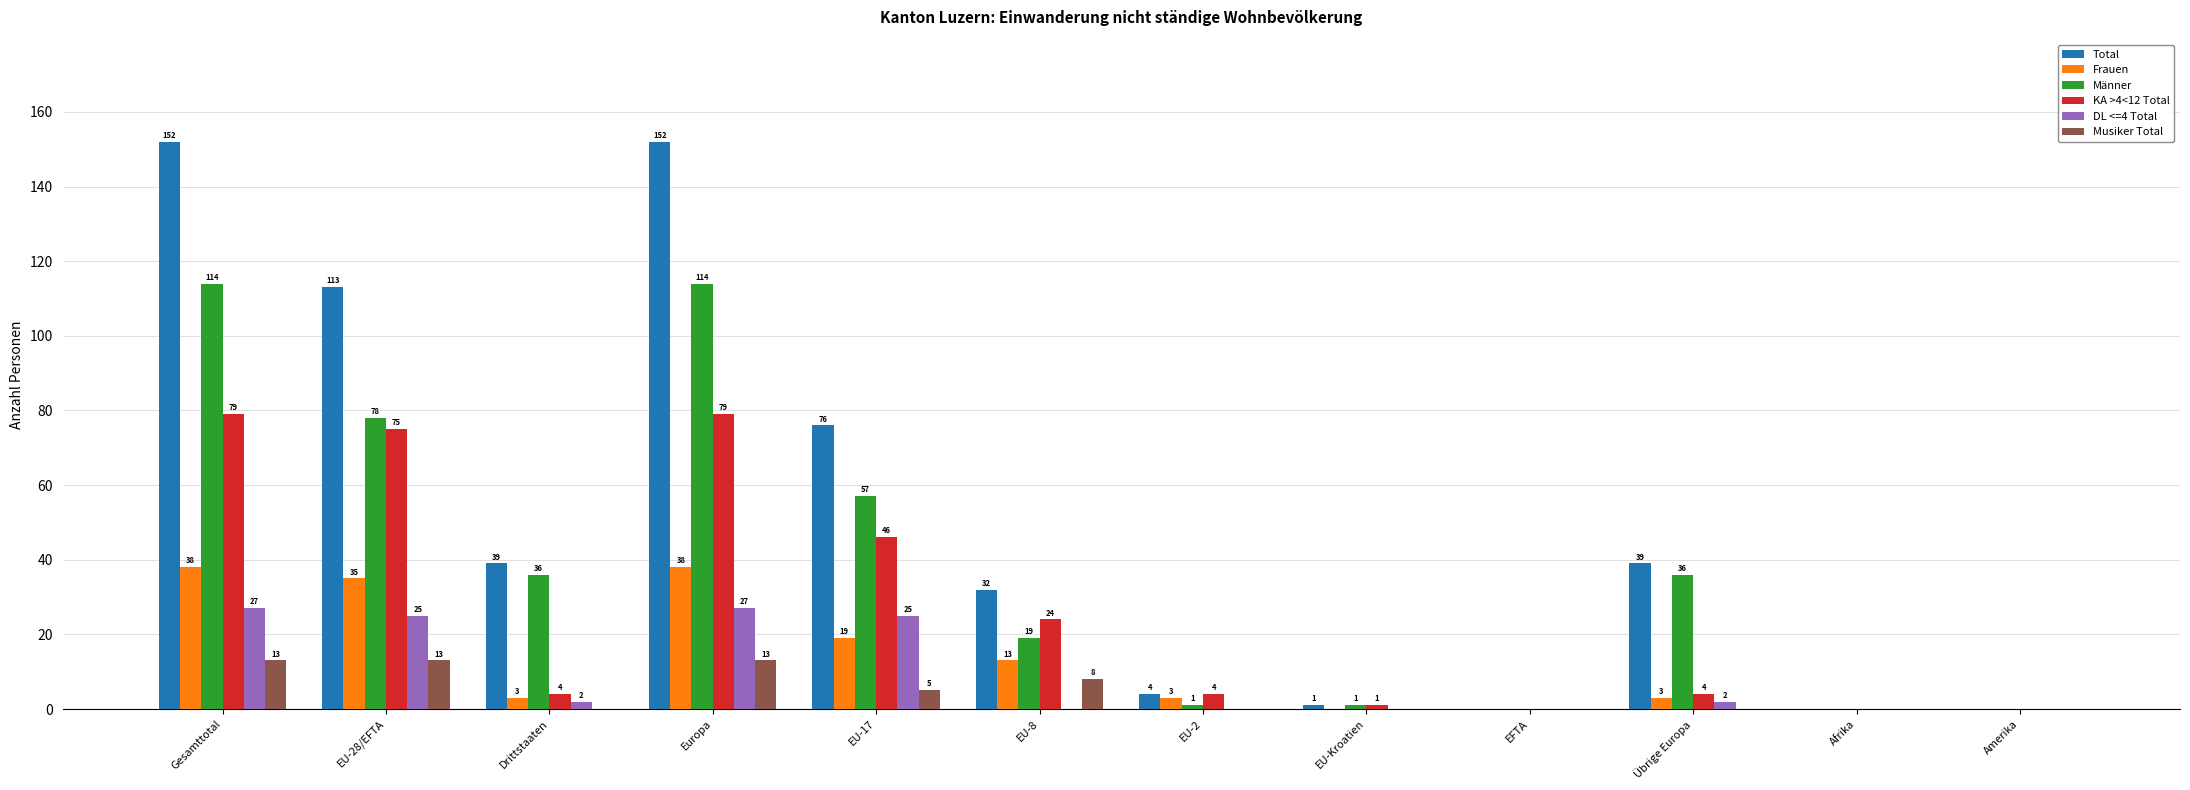

Are the bars horizontal?

No